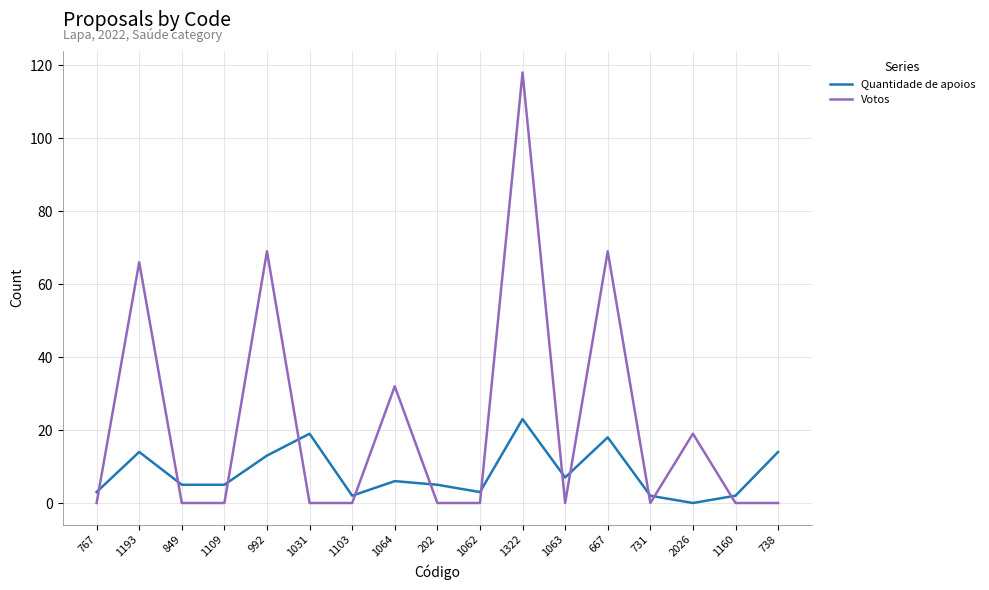

What is the spread (max minus min) of values at 849?

5